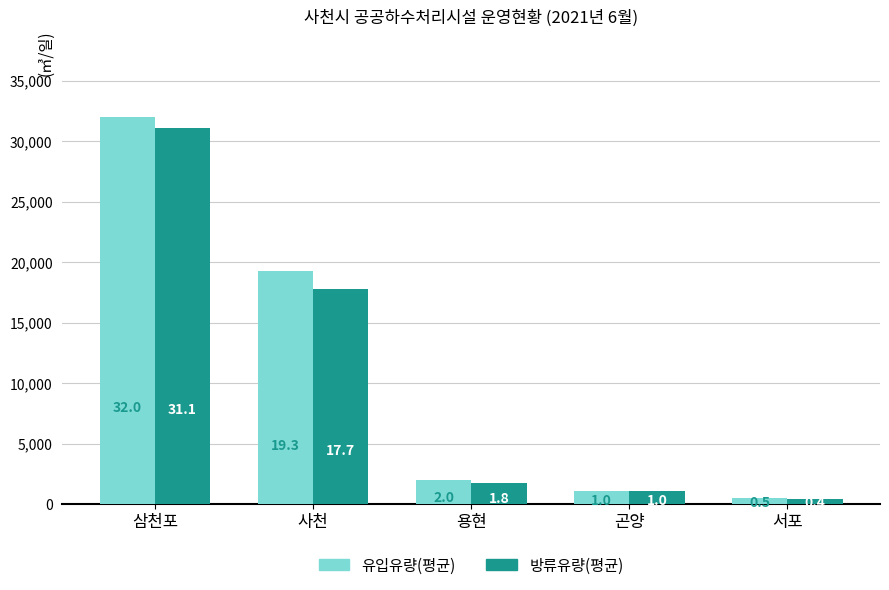

What is the difference between the second highest and minimum values in the 방류유량(평균) series?

17332.1